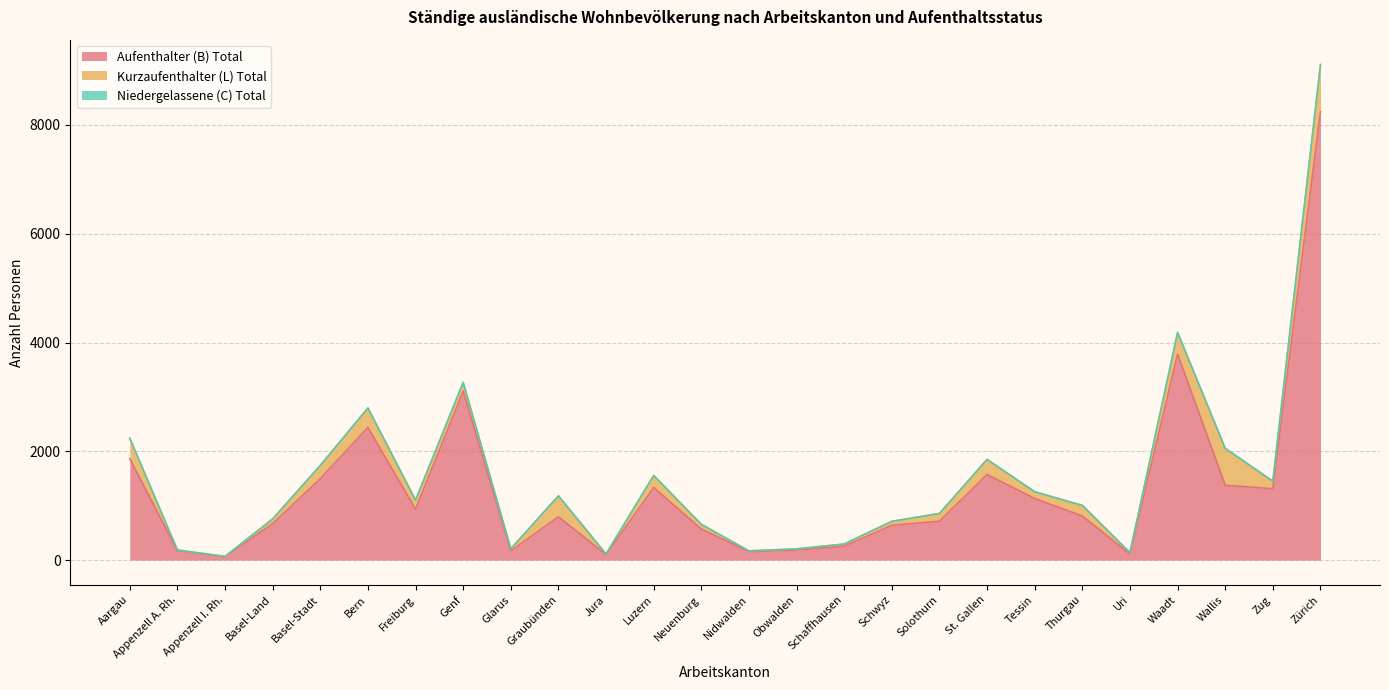

Which series has the widest spread of values?

Aufenthalter (B) Total